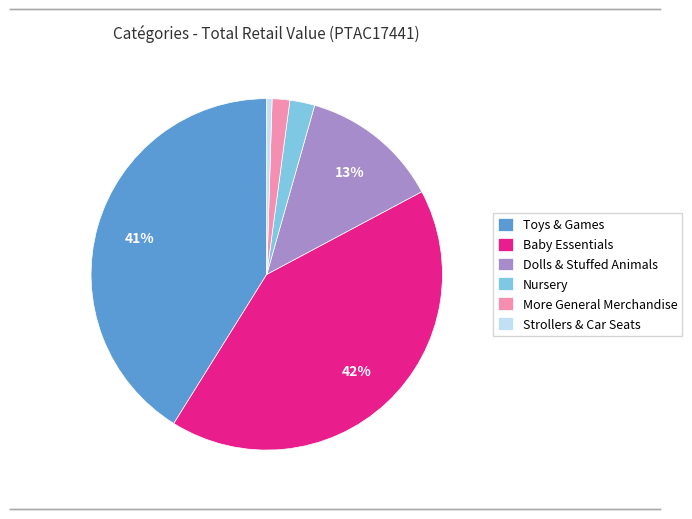

Combined, do Toys & Games and Baby Essentials account for over 50%?

Yes